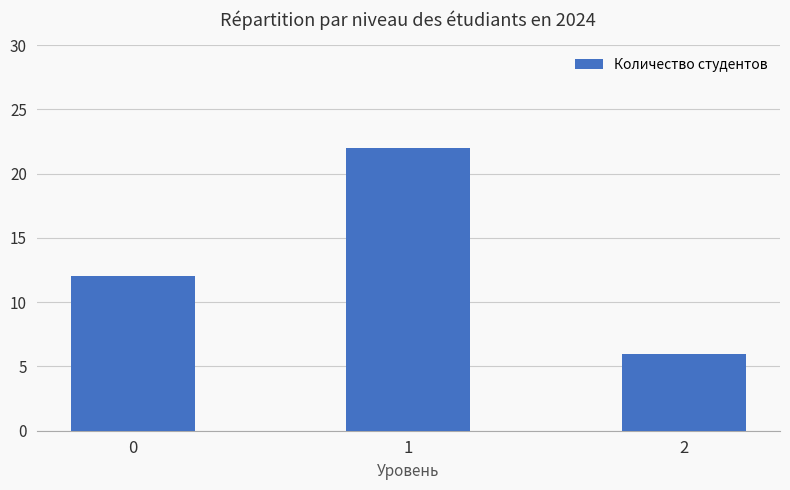

What is the ratio of the value at 1 to the value at 0?

1.8